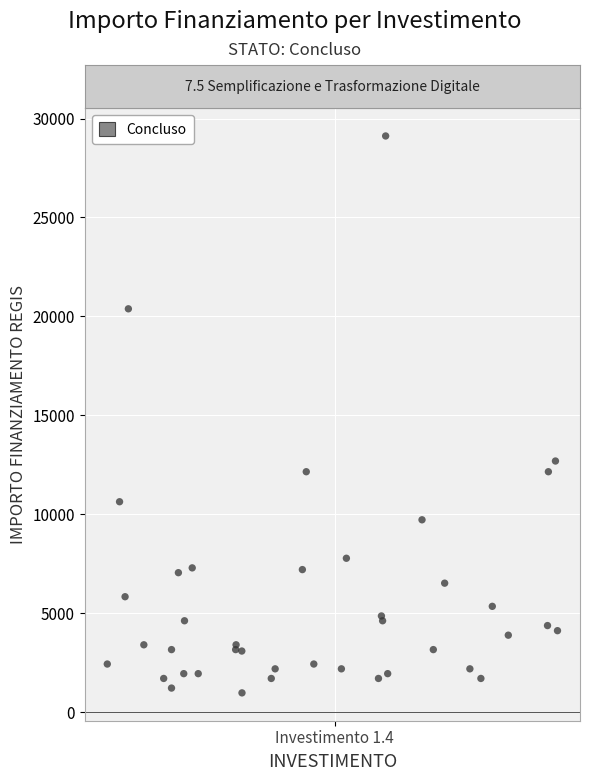

What Y value in the scatter plot is closest to 15046?

12691